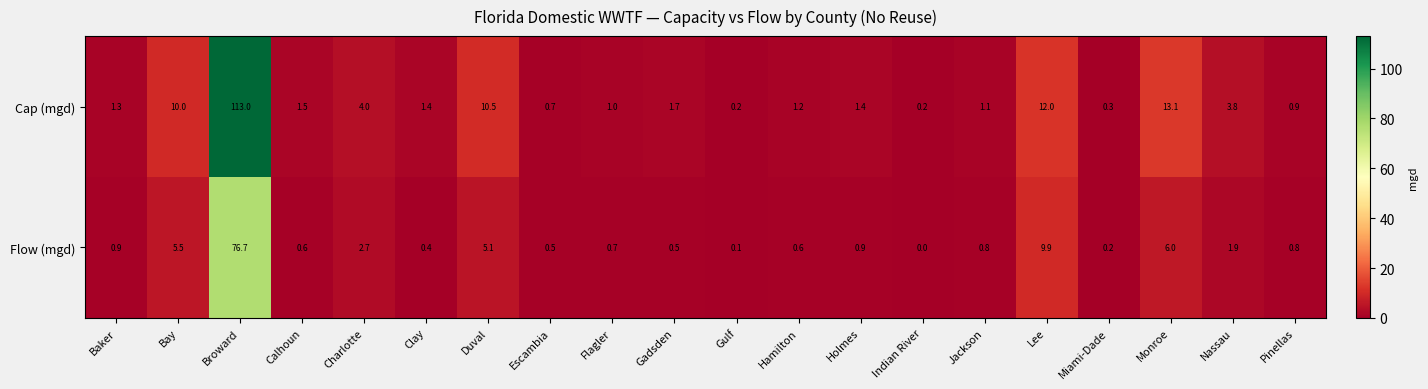

The value of Flow (mgd) at Hamilton is 0.6. True or false?

True